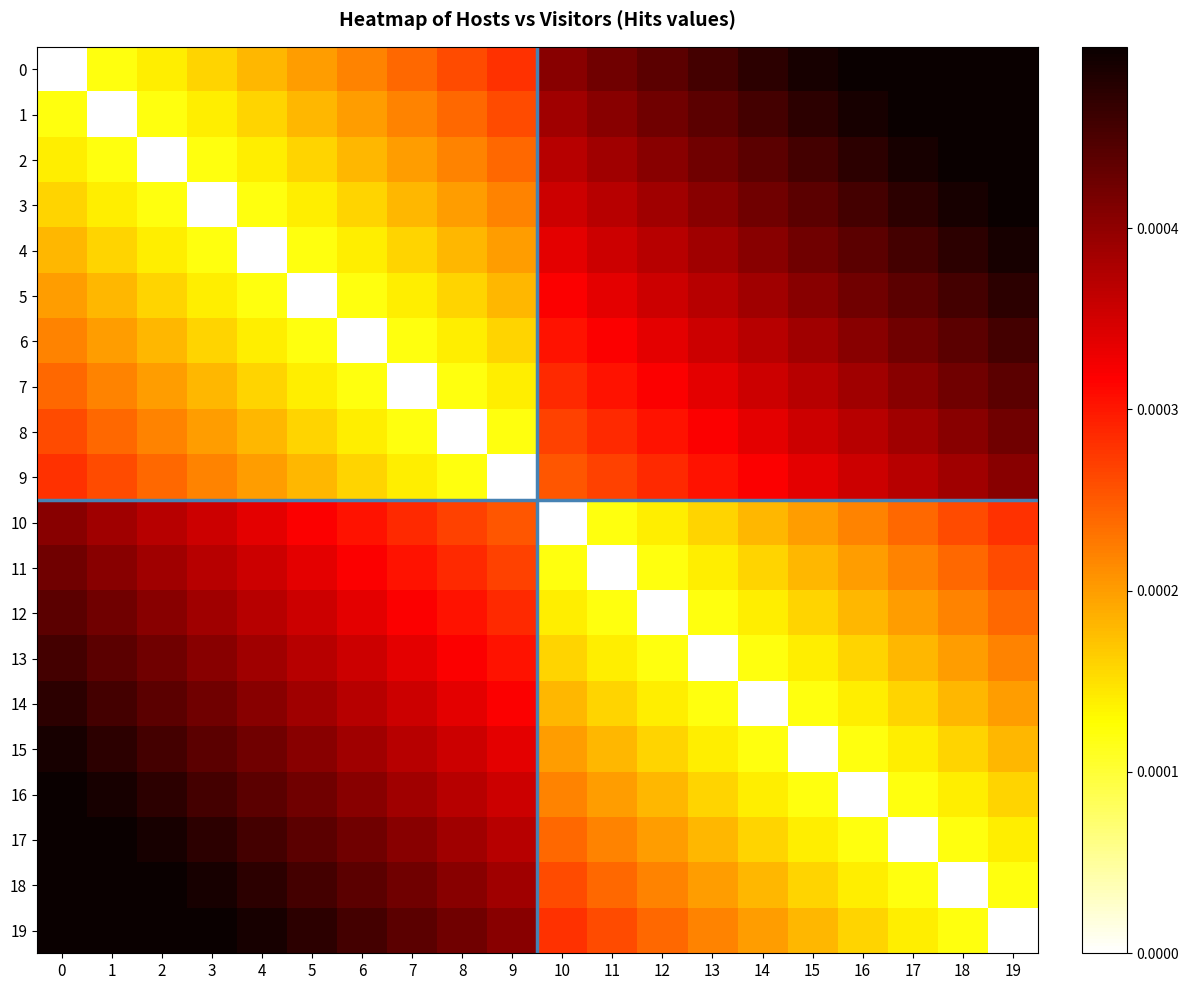

Reading right to left, transcribe all the data shown in this chart.

0: 19=0.0	18=0.0	17=0.0	16=0.0	15=0.0	14=0.0	13=0.0	12=0.0	11=0.0	10=0.0	9=0.0	8=0.0	7=0.0	6=0.0	5=0.0	4=0.0	3=0.0	2=0.0	1=0.0	0=0.0
1: 19=0.0	18=0.0	17=0.0	16=0.0	15=0.0	14=0.0	13=0.0	12=0.0	11=0.0	10=0.0	9=0.0	8=0.0	7=0.0	6=0.0	5=0.0	4=0.0	3=0.0	2=0.0	1=0.0	0=0.0
2: 19=0.0	18=0.0	17=0.0	16=0.0	15=0.0	14=0.0	13=0.0	12=0.0	11=0.0	10=0.0	9=0.0	8=0.0	7=0.0	6=0.0	5=0.0	4=0.0	3=0.0	2=0.0	1=0.0	0=0.0
3: 19=0.0	18=0.0	17=0.0	16=0.0	15=0.0	14=0.0	13=0.0	12=0.0	11=0.0	10=0.0	9=0.0	8=0.0	7=0.0	6=0.0	5=0.0	4=0.0	3=0.0	2=0.0	1=0.0	0=0.0
4: 19=0.0	18=0.0	17=0.0	16=0.0	15=0.0	14=0.0	13=0.0	12=0.0	11=0.0	10=0.0	9=0.0	8=0.0	7=0.0	6=0.0	5=0.0	4=0.0	3=0.0	2=0.0	1=0.0	0=0.0
5: 19=0.0	18=0.0	17=0.0	16=0.0	15=0.0	14=0.0	13=0.0	12=0.0	11=0.0	10=0.0	9=0.0	8=0.0	7=0.0	6=0.0	5=0.0	4=0.0	3=0.0	2=0.0	1=0.0	0=0.0
6: 19=0.0	18=0.0	17=0.0	16=0.0	15=0.0	14=0.0	13=0.0	12=0.0	11=0.0	10=0.0	9=0.0	8=0.0	7=0.0	6=0.0	5=0.0	4=0.0	3=0.0	2=0.0	1=0.0	0=0.0
7: 19=0.0	18=0.0	17=0.0	16=0.0	15=0.0	14=0.0	13=0.0	12=0.0	11=0.0	10=0.0	9=0.0	8=0.0	7=0.0	6=0.0	5=0.0	4=0.0	3=0.0	2=0.0	1=0.0	0=0.0
8: 19=0.0	18=0.0	17=0.0	16=0.0	15=0.0	14=0.0	13=0.0	12=0.0	11=0.0	10=0.0	9=0.0	8=0.0	7=0.0	6=0.0	5=0.0	4=0.0	3=0.0	2=0.0	1=0.0	0=0.0
9: 19=0.0	18=0.0	17=0.0	16=0.0	15=0.0	14=0.0	13=0.0	12=0.0	11=0.0	10=0.0	9=0.0	8=0.0	7=0.0	6=0.0	5=0.0	4=0.0	3=0.0	2=0.0	1=0.0	0=0.0
10: 19=0.0	18=0.0	17=0.0	16=0.0	15=0.0	14=0.0	13=0.0	12=0.0	11=0.0	10=0.0	9=0.0	8=0.0	7=0.0	6=0.0	5=0.0	4=0.0	3=0.0	2=0.0	1=0.0	0=0.0
11: 19=0.0	18=0.0	17=0.0	16=0.0	15=0.0	14=0.0	13=0.0	12=0.0	11=0.0	10=0.0	9=0.0	8=0.0	7=0.0	6=0.0	5=0.0	4=0.0	3=0.0	2=0.0	1=0.0	0=0.0
12: 19=0.0	18=0.0	17=0.0	16=0.0	15=0.0	14=0.0	13=0.0	12=0.0	11=0.0	10=0.0	9=0.0	8=0.0	7=0.0	6=0.0	5=0.0	4=0.0	3=0.0	2=0.0	1=0.0	0=0.0
13: 19=0.0	18=0.0	17=0.0	16=0.0	15=0.0	14=0.0	13=0.0	12=0.0	11=0.0	10=0.0	9=0.0	8=0.0	7=0.0	6=0.0	5=0.0	4=0.0	3=0.0	2=0.0	1=0.0	0=0.0
14: 19=0.0	18=0.0	17=0.0	16=0.0	15=0.0	14=0.0	13=0.0	12=0.0	11=0.0	10=0.0	9=0.0	8=0.0	7=0.0	6=0.0	5=0.0	4=0.0	3=0.0	2=0.0	1=0.0	0=0.0
15: 19=0.0	18=0.0	17=0.0	16=0.0	15=0.0	14=0.0	13=0.0	12=0.0	11=0.0	10=0.0	9=0.0	8=0.0	7=0.0	6=0.0	5=0.0	4=0.0	3=0.0	2=0.0	1=0.0	0=0.0
16: 19=0.0	18=0.0	17=0.0	16=0.0	15=0.0	14=0.0	13=0.0	12=0.0	11=0.0	10=0.0	9=0.0	8=0.0	7=0.0	6=0.0	5=0.0	4=0.0	3=0.0	2=0.0	1=0.0	0=0.0
17: 19=0.0	18=0.0	17=0.0	16=0.0	15=0.0	14=0.0	13=0.0	12=0.0	11=0.0	10=0.0	9=0.0	8=0.0	7=0.0	6=0.0	5=0.0	4=0.0	3=0.0	2=0.0	1=0.0	0=0.0
18: 19=0.0	18=0.0	17=0.0	16=0.0	15=0.0	14=0.0	13=0.0	12=0.0	11=0.0	10=0.0	9=0.0	8=0.0	7=0.0	6=0.0	5=0.0	4=0.0	3=0.0	2=0.0	1=0.0	0=0.0
19: 19=0.0	18=0.0	17=0.0	16=0.0	15=0.0	14=0.0	13=0.0	12=0.0	11=0.0	10=0.0	9=0.0	8=0.0	7=0.0	6=0.0	5=0.0	4=0.0	3=0.0	2=0.0	1=0.0	0=0.0